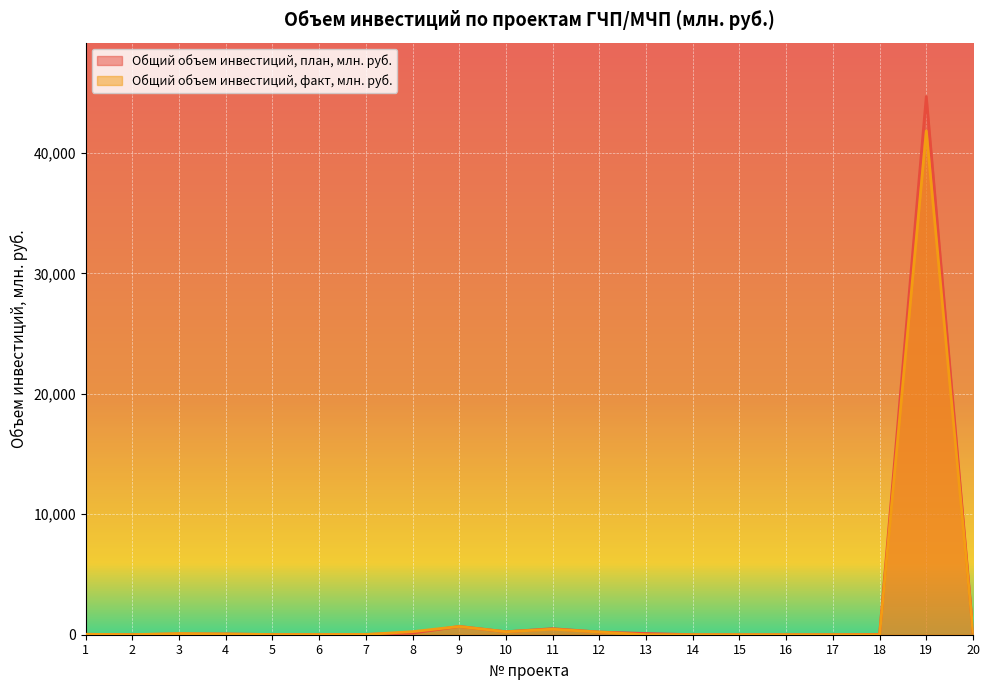

The Общий объем инвестиций, план, млн. руб. series shows 174.1 at 13. True or false?

False